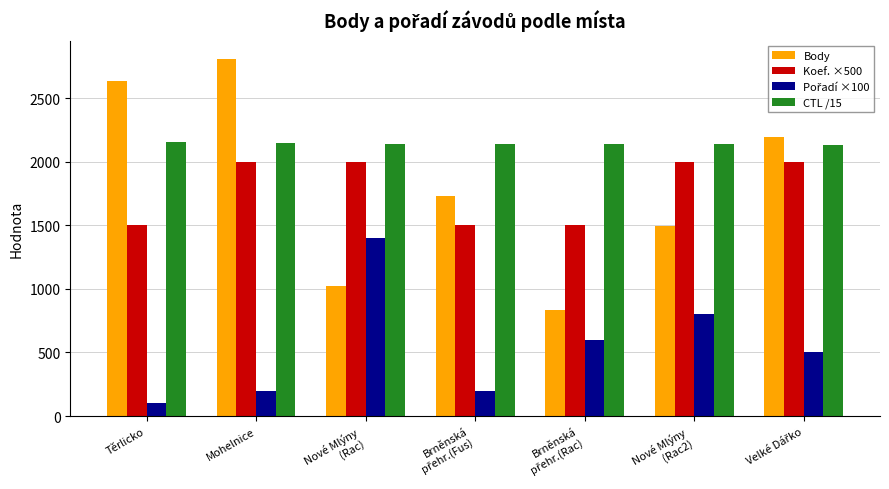

What is the approximate value of Koef. ×500 at Těrlicko?

1500.0